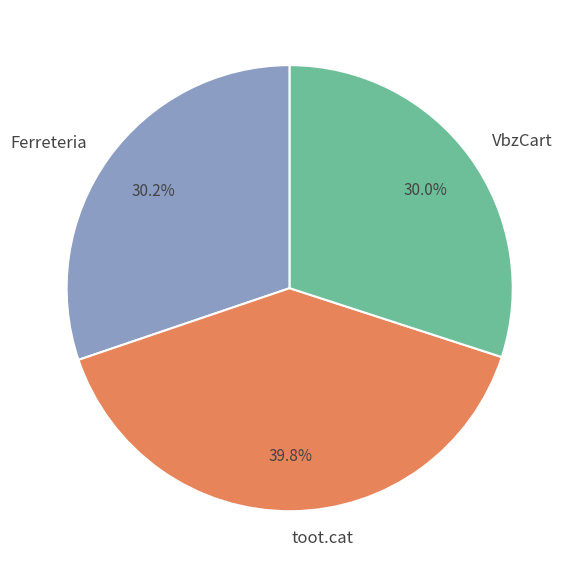

What is the largest slice in the pie chart?

toot.cat